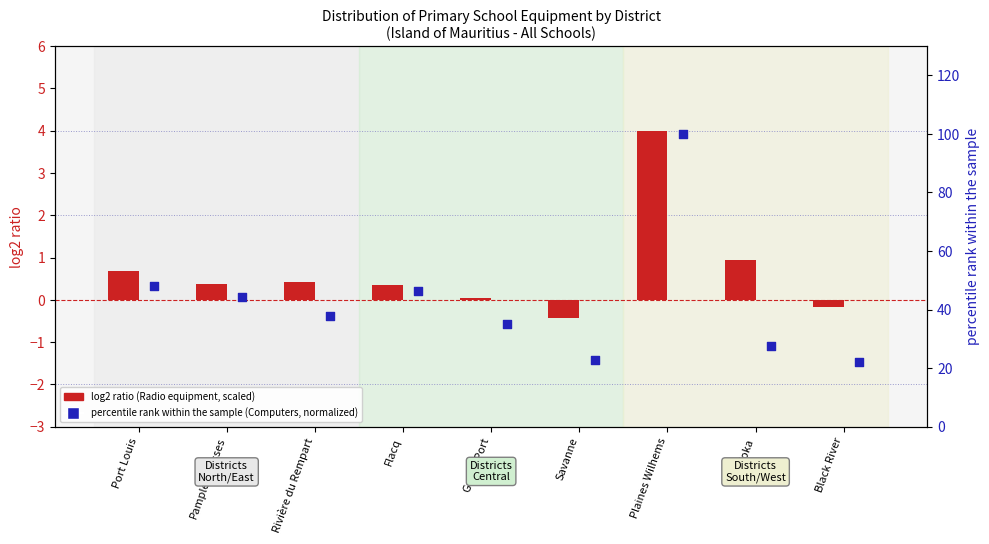

What are all the series names shown in the legend?

log2 ratio, percentile rank within the sample